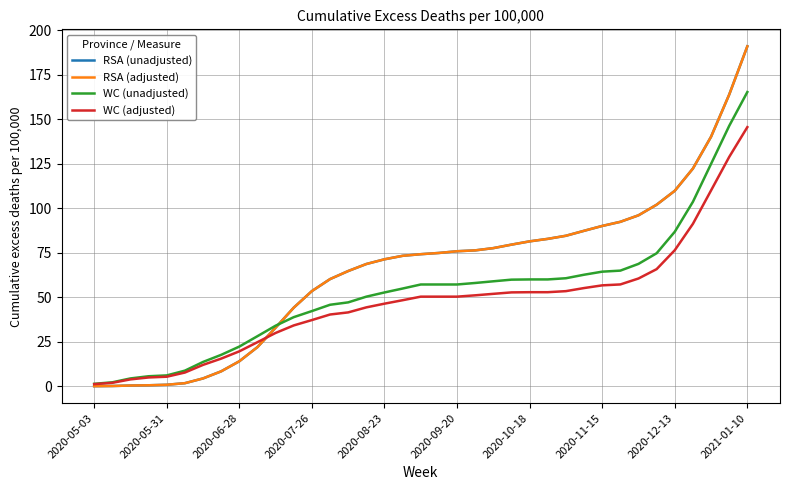

Where does the WC (adjusted) series first go above 50?

18